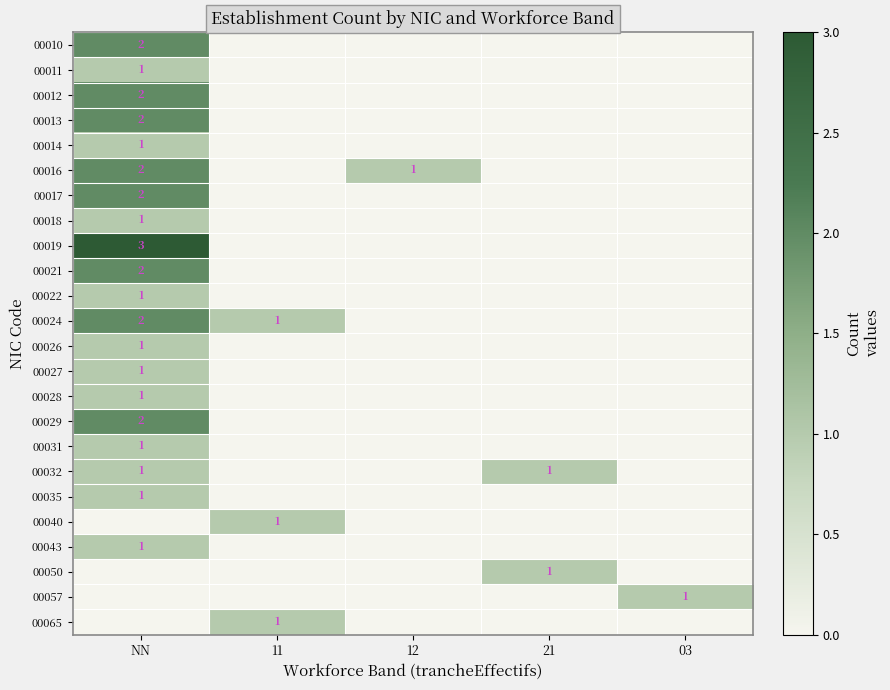

Is it true that 00026 equals 1 at NN?

True